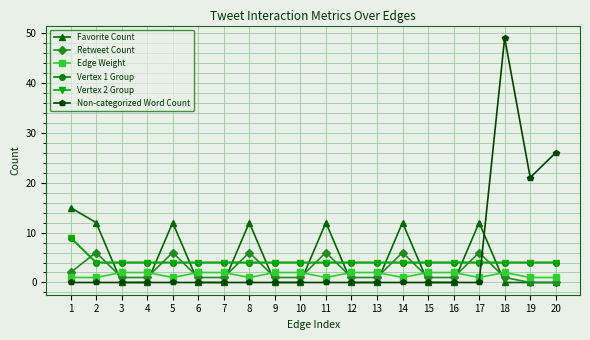

Does the chart have visible grid lines?

Yes